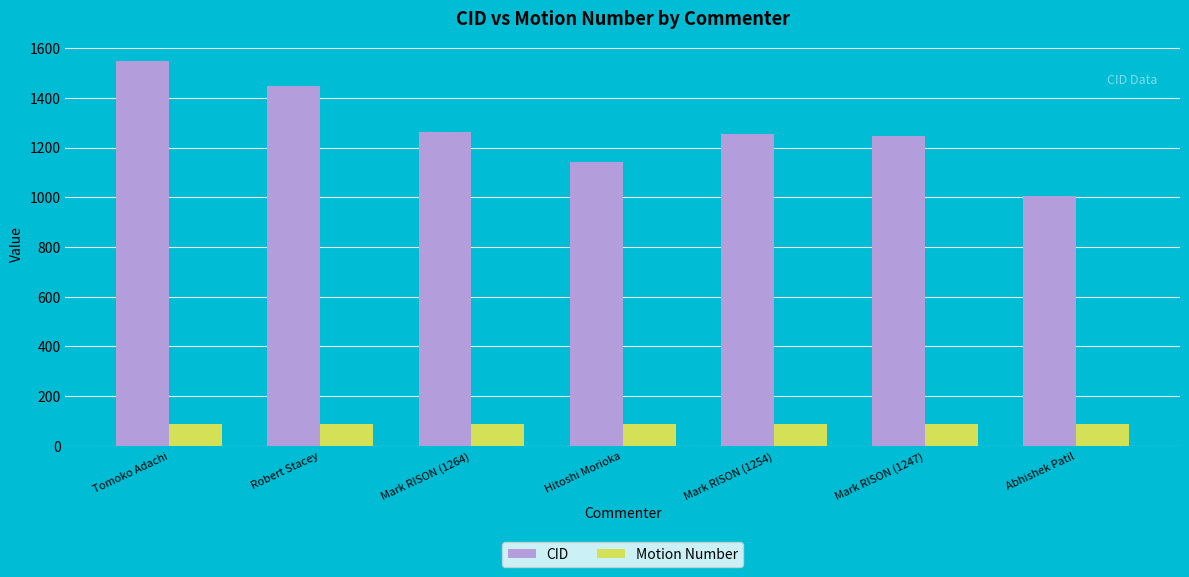

Rank the series at Tomoko Adachi from highest to lowest value.

CID, Motion Number